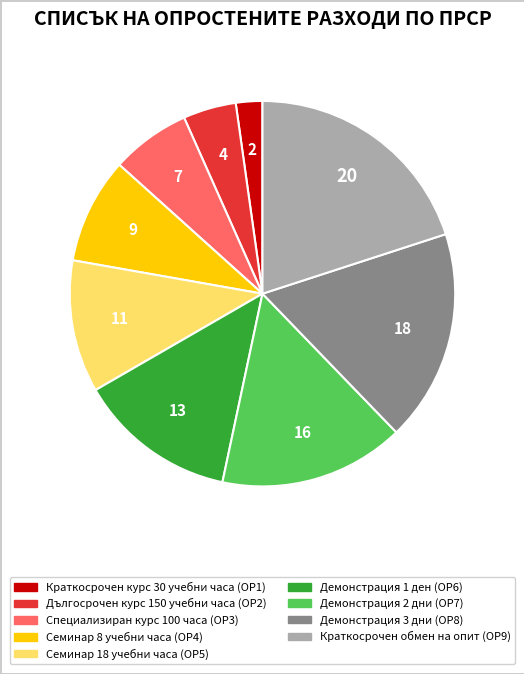

Rank the categories by value from highest to lowest.

Краткосрочен обмен на опит (ОР9), Демонстрация 3 дни (ОР8), Демонстрация 2 дни (ОР7), Демонстрация 1 ден (ОР6), Семинар 18 учебни часа (ОР5), Семинар 8 учебни часа (ОР4), Специализиран курс 100 часа (ОР3), Дългосрочен курс 150 учебни часа (ОР2), Краткосрочен курс 30 учебни часа (ОР1)